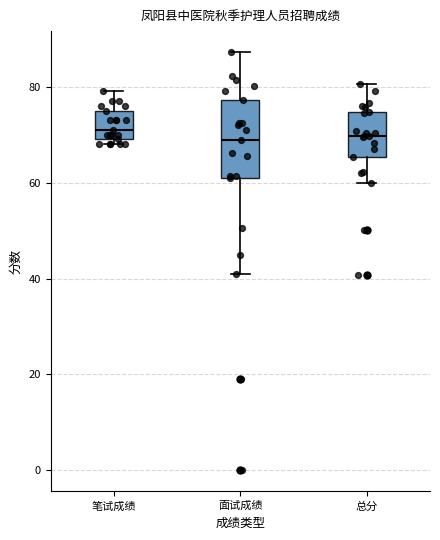

Reading left to right, transcribe this box plot: for each box, give where its median line is, the range the box spans, and where its two whiskers end, as read against the y-axis. The values are not printed on the chart, so give them approximately, as read against the axis.

笔试成绩: median 72, box 70 to 76, whiskers 68 to 80
面试成绩: median 68, box 60 to 78, whiskers 42 to 88
总分: median 70, box 66 to 74, whiskers 60 to 80